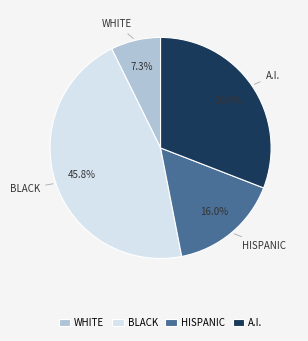

Rank the categories by value from lowest to highest.

WHITE, HISPANIC, A.I., BLACK